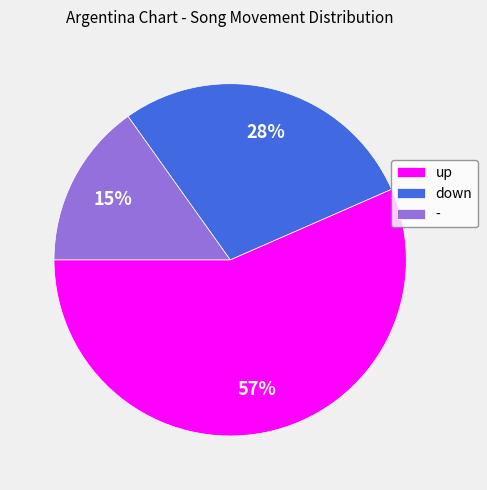

What is the ratio of the value at down to the value at -?

1.9